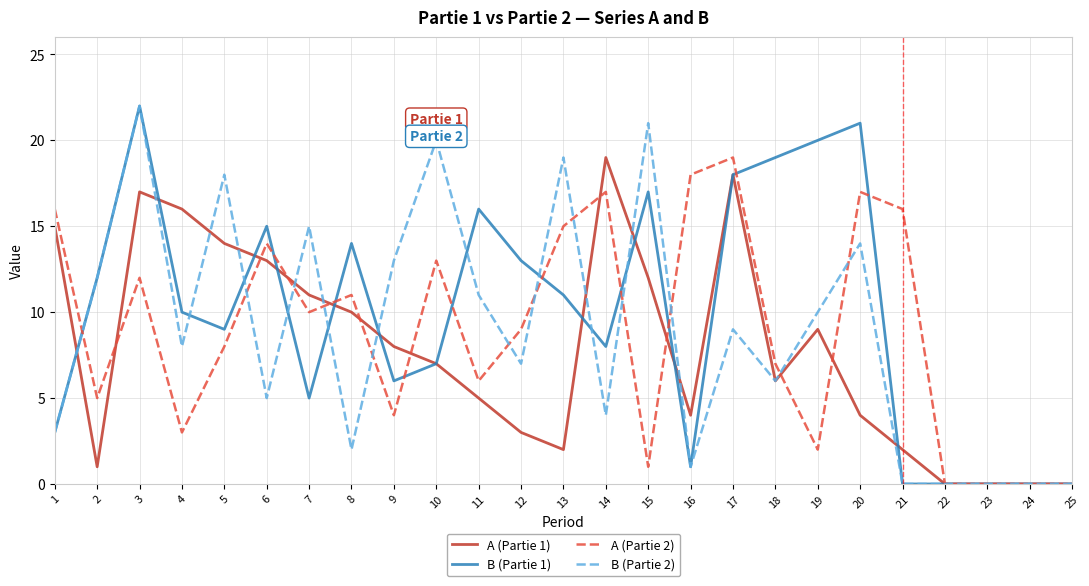

Which series changed the most between 10 and 12?

B (Partie 2)